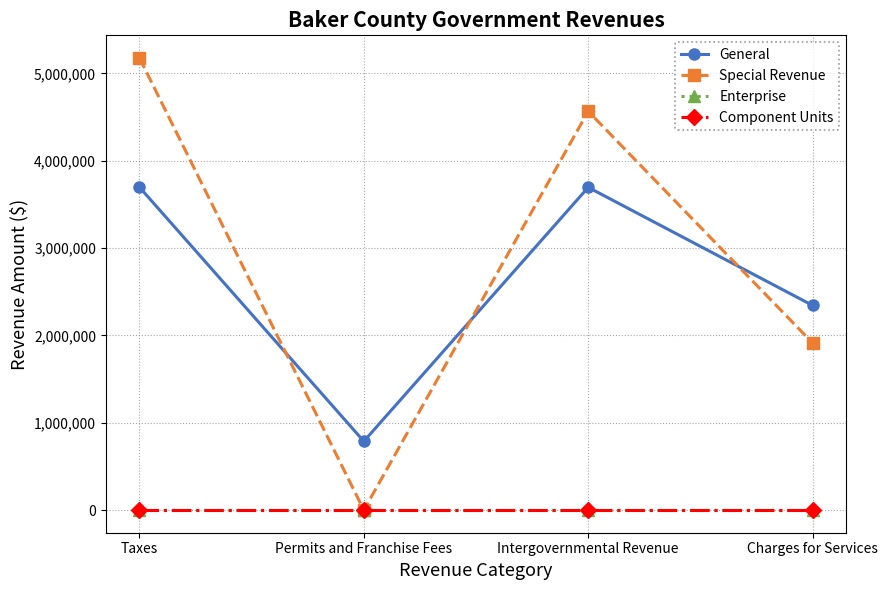

Does the chart display data point markers on the line(s)?

Yes